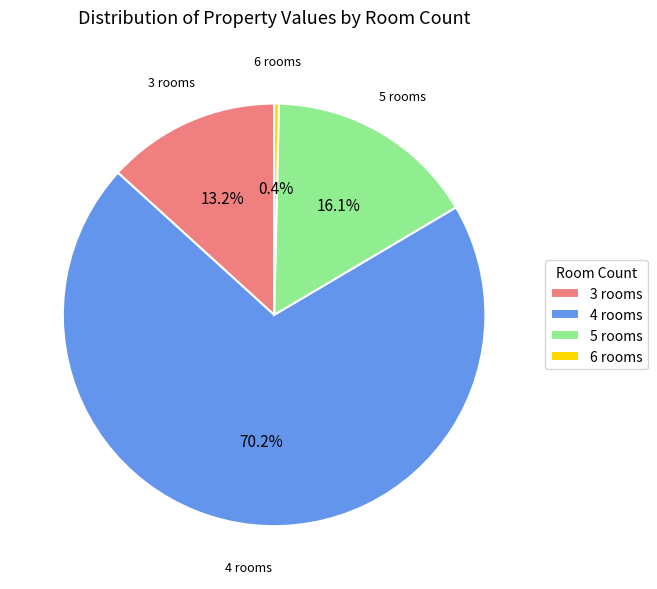

How many segments does this pie chart have?

4